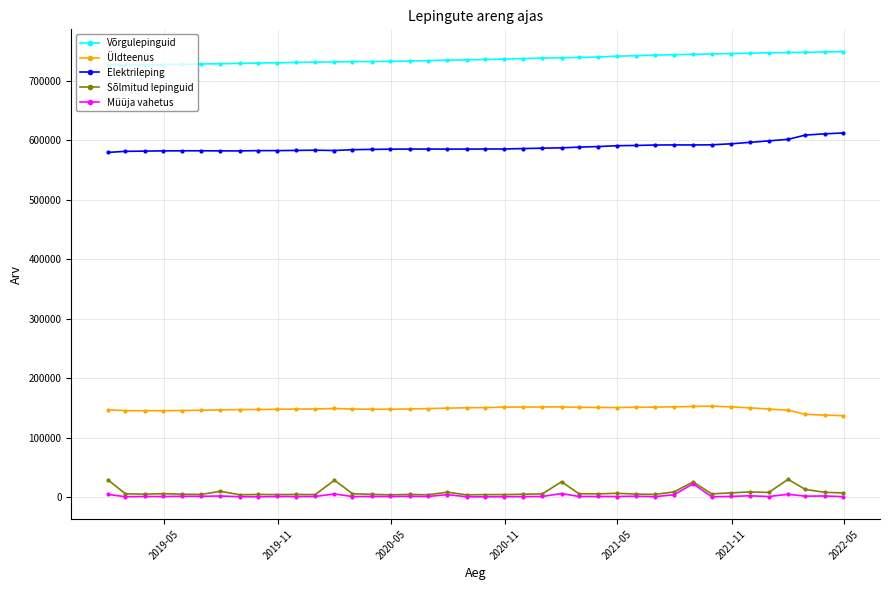

True or false: Üldteenus and Elektrileping intersect in this chart.

False